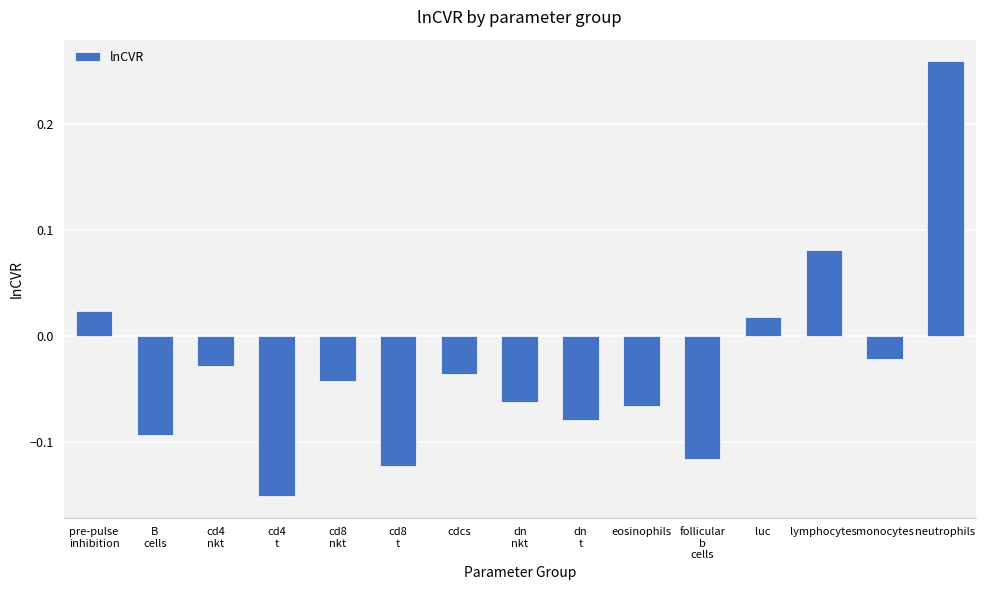

What is the label of the 6th bar from the left?

cd8
t